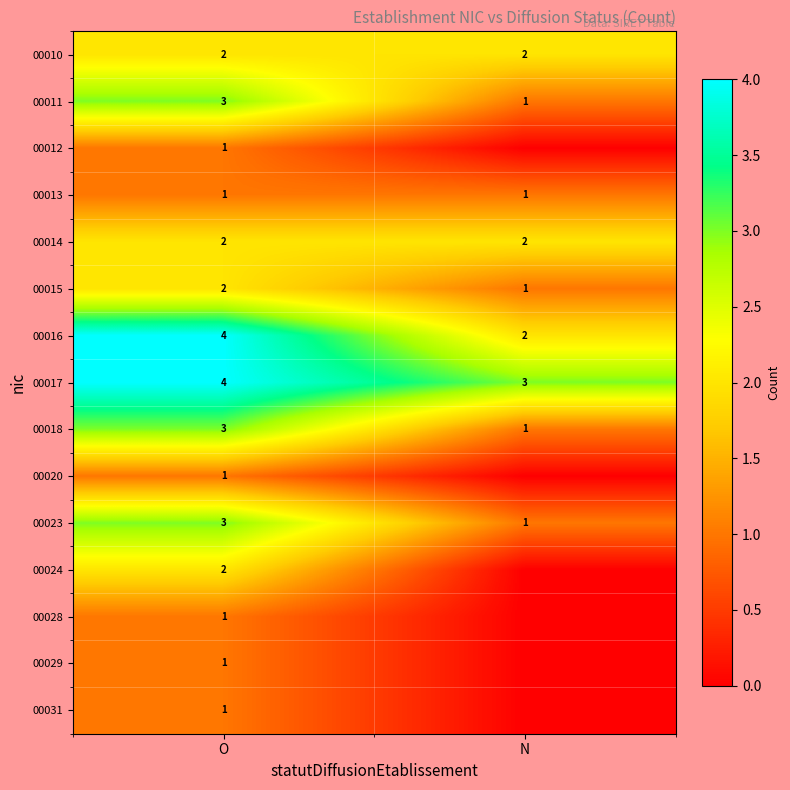

True or false: 00023 has a value of 0 at N.

False